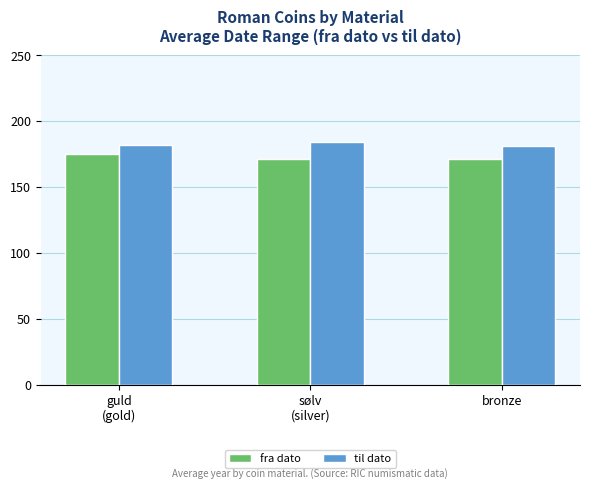

At guld
(gold), list the series in order from largest to smallest.

til dato, fra dato